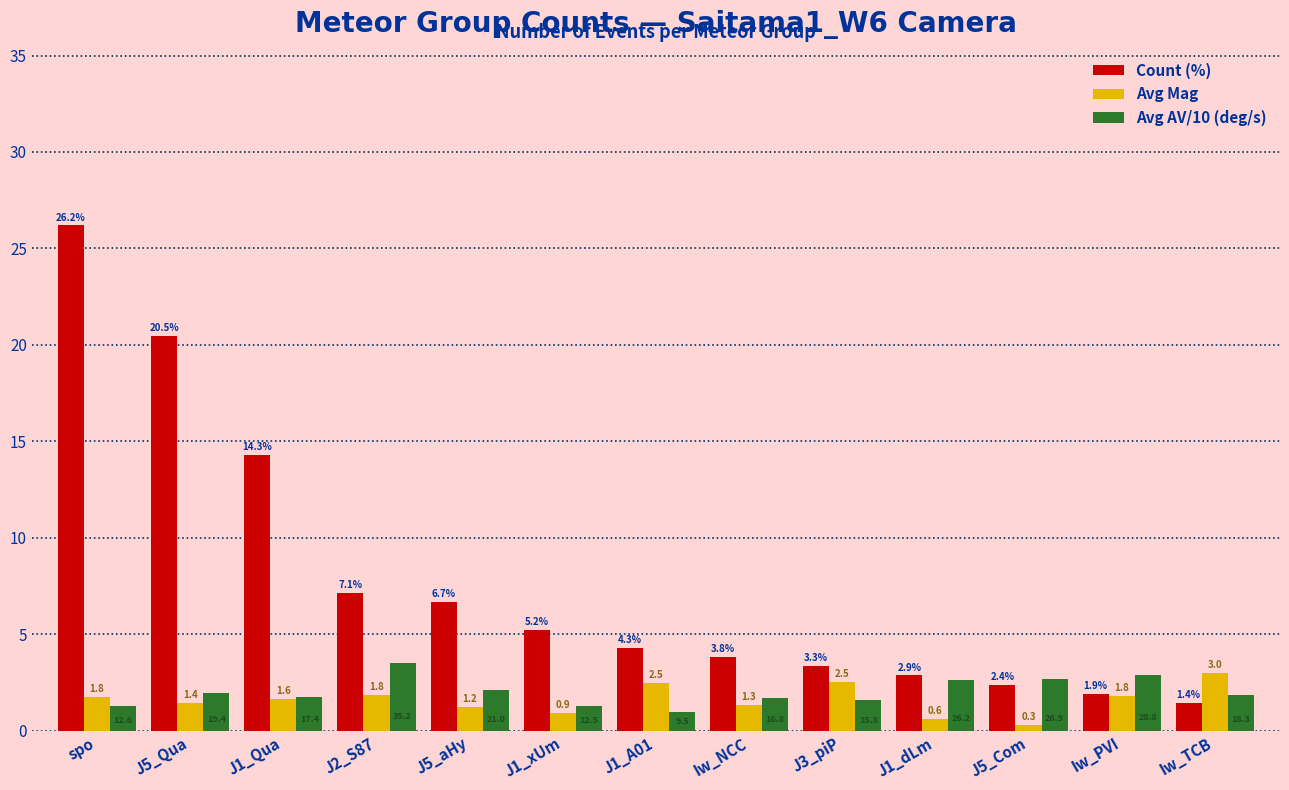

True or false: Avg AV/10 (deg/s) has a value of 1.8 at Iw_TCB.

True